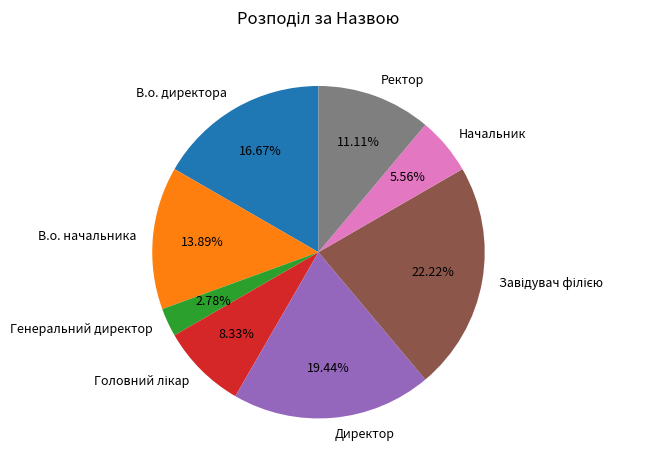

Which has a higher value, Начальник or В.о. директора?

В.о. директора